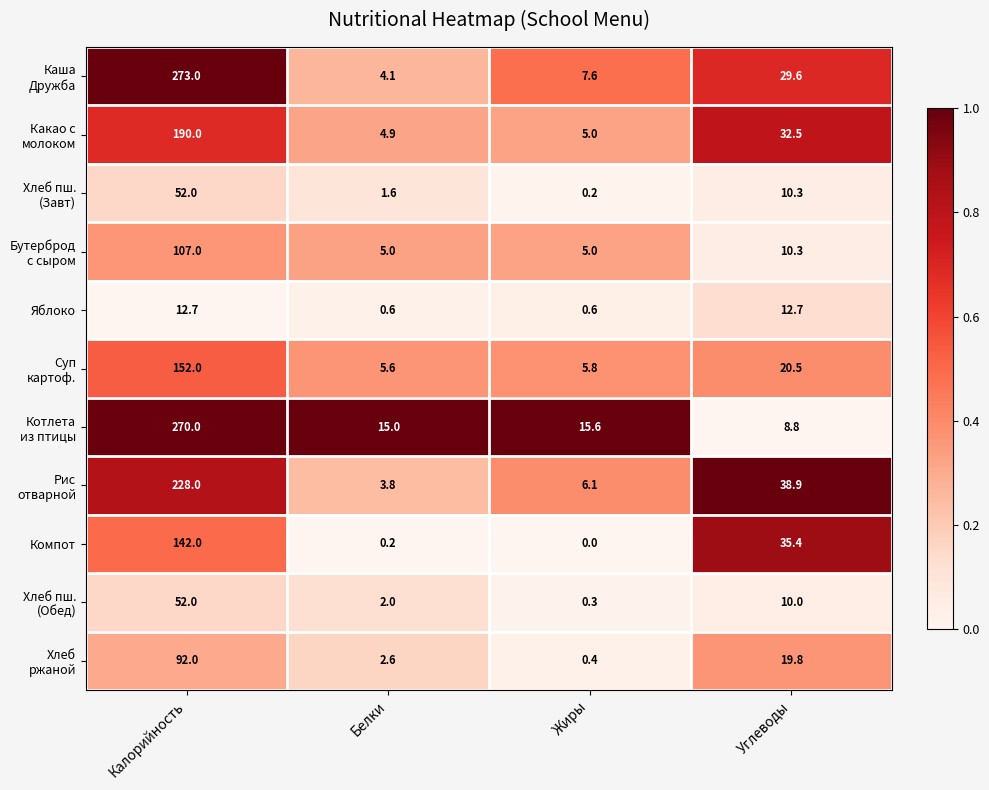

What is the difference between the highest and lowest values at Калорийность?

260.3